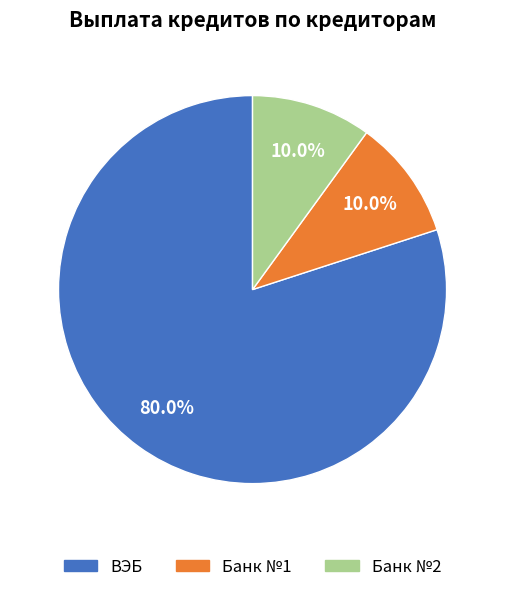

What is the largest slice in the pie chart?

ВЭБ